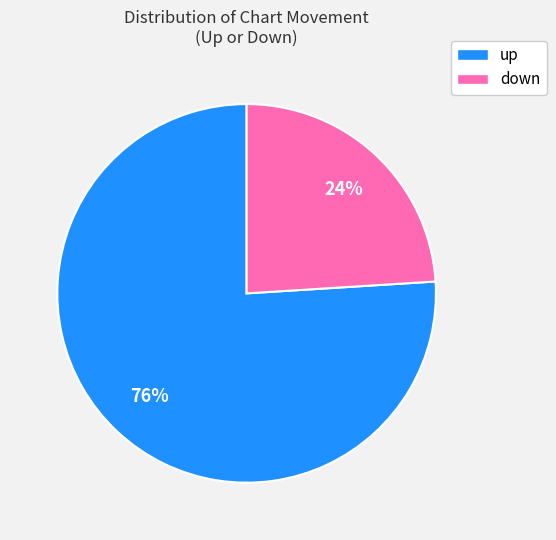

Which category accounts for the majority?

up